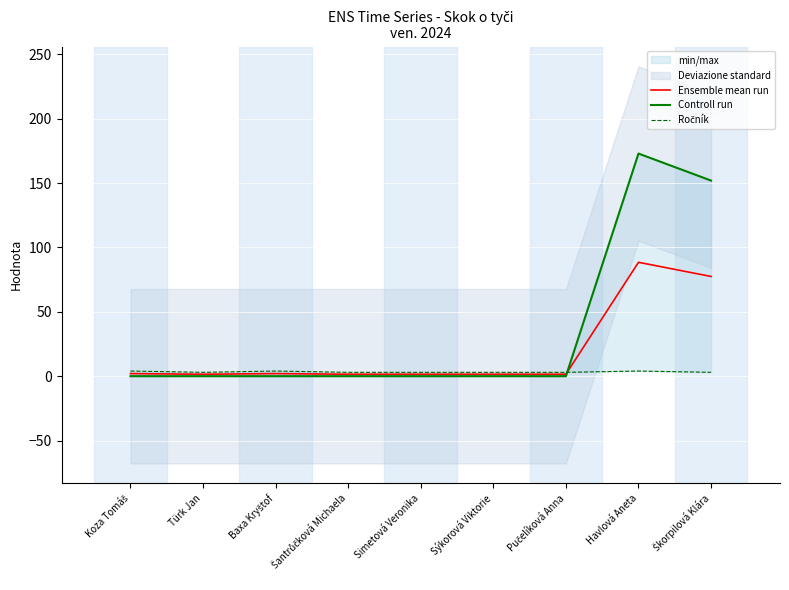

What is the spread (max minus min) of values at Baxa Kryštof?

4.0